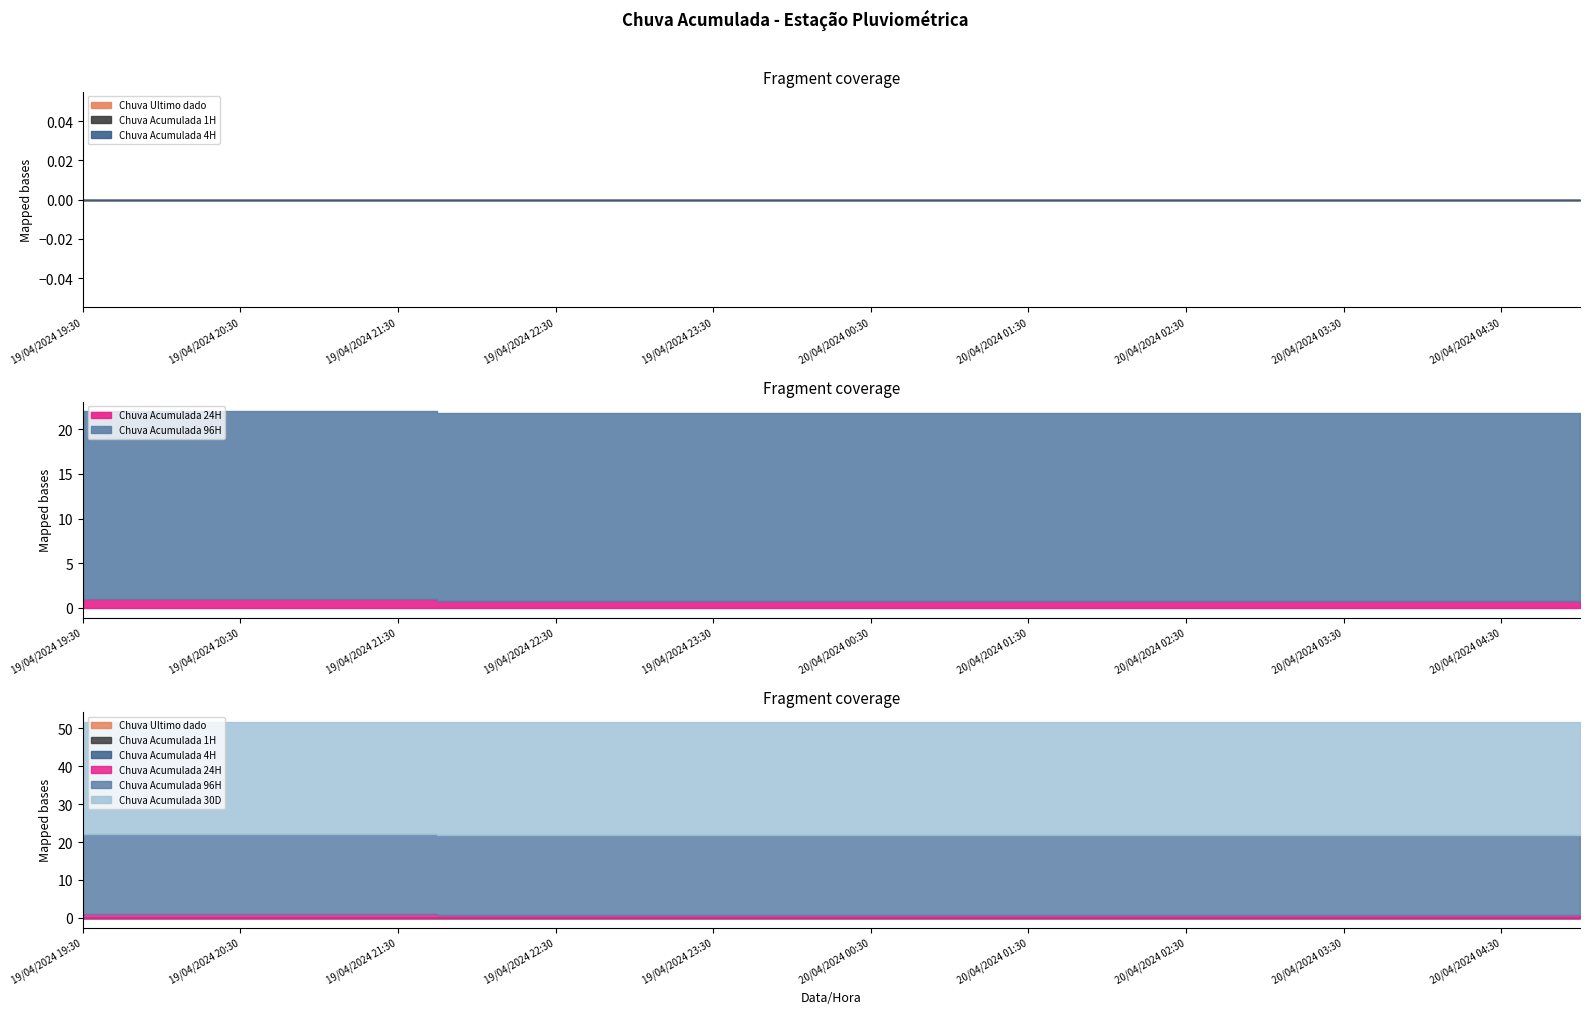

What is the difference between the maximum and minimum values in the Chuva Acumulada 24H series?

0.2